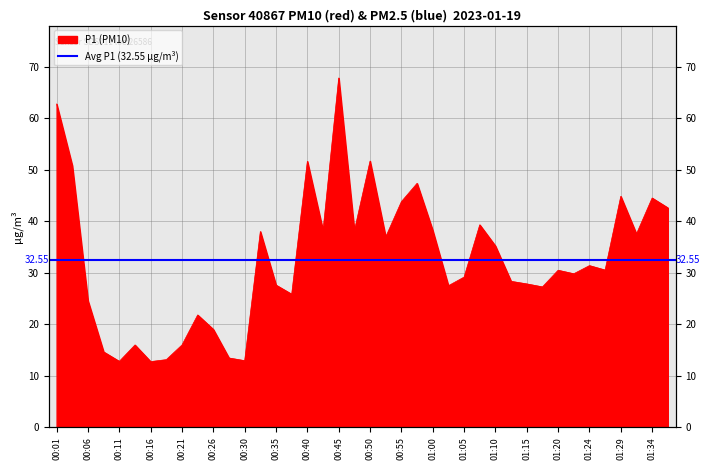

At which category does the chart reach its minimum across all series?

00:16